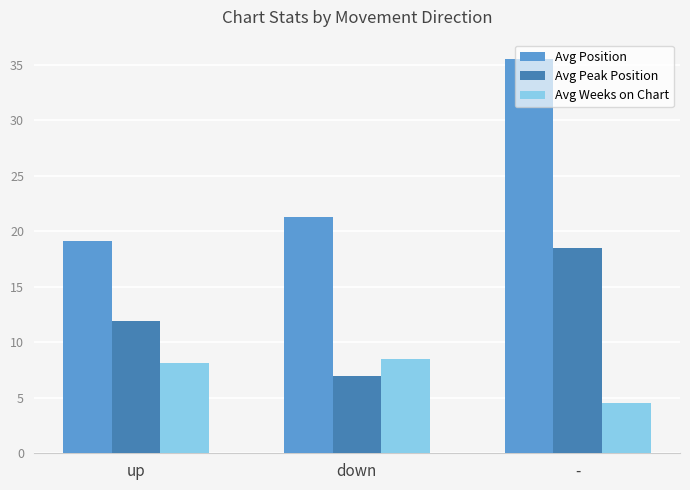

What are all the series names shown in the legend?

Avg Position, Avg Peak Position, Avg Weeks on Chart